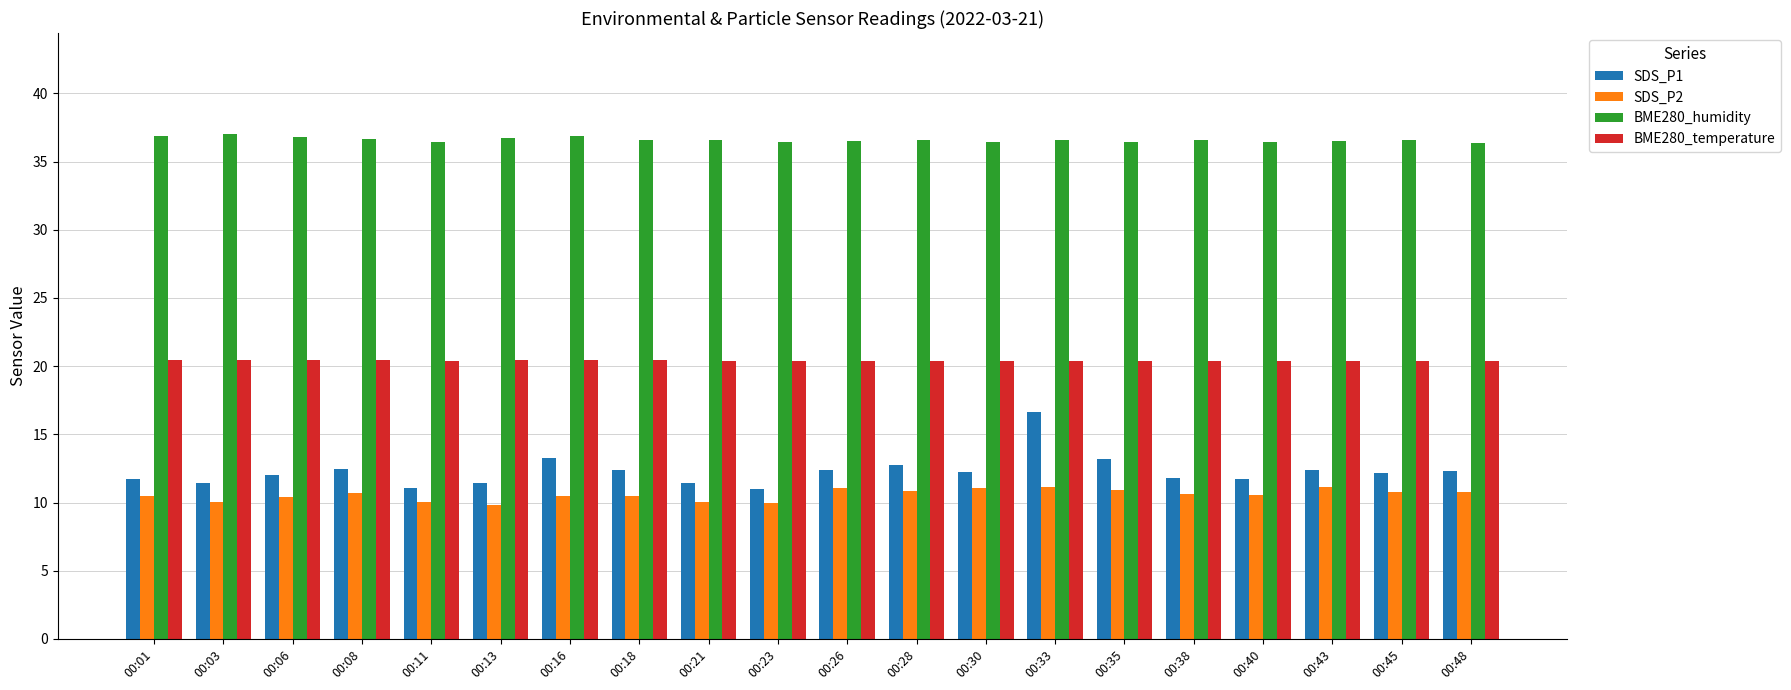

Which series has the widest spread of values?

SDS_P1